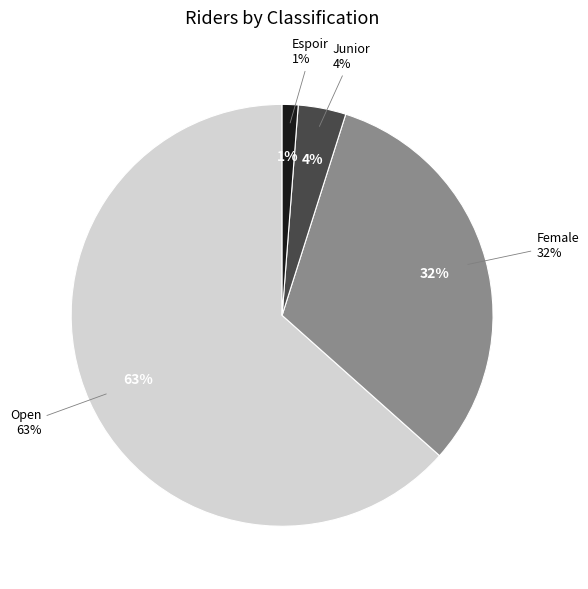

What is the smallest slice in the pie chart?

Espoir